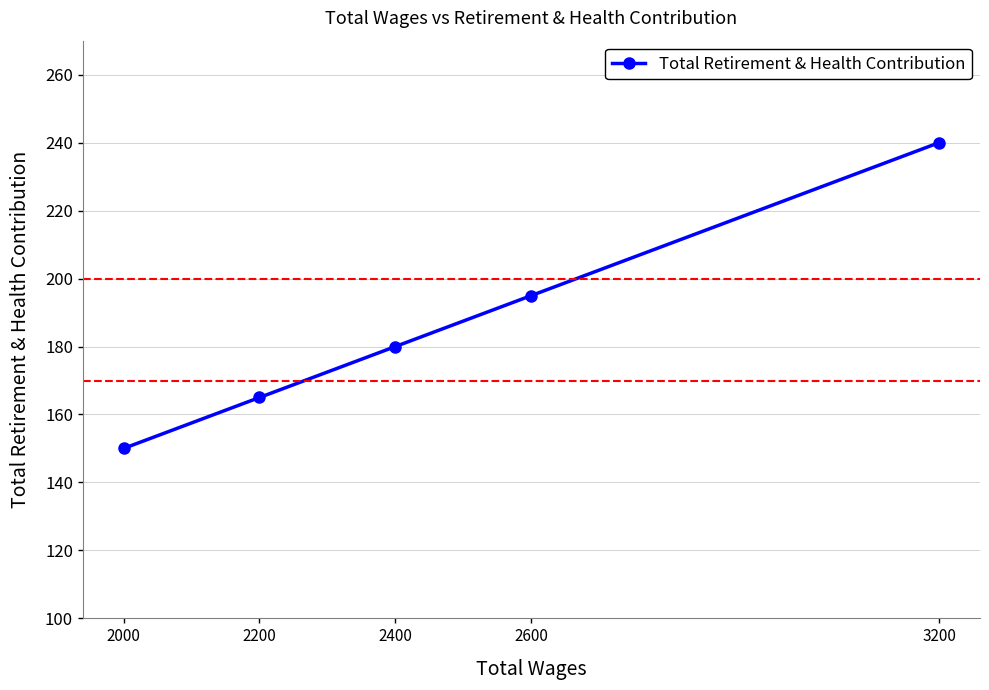

Count the number of data series in this chart.

1